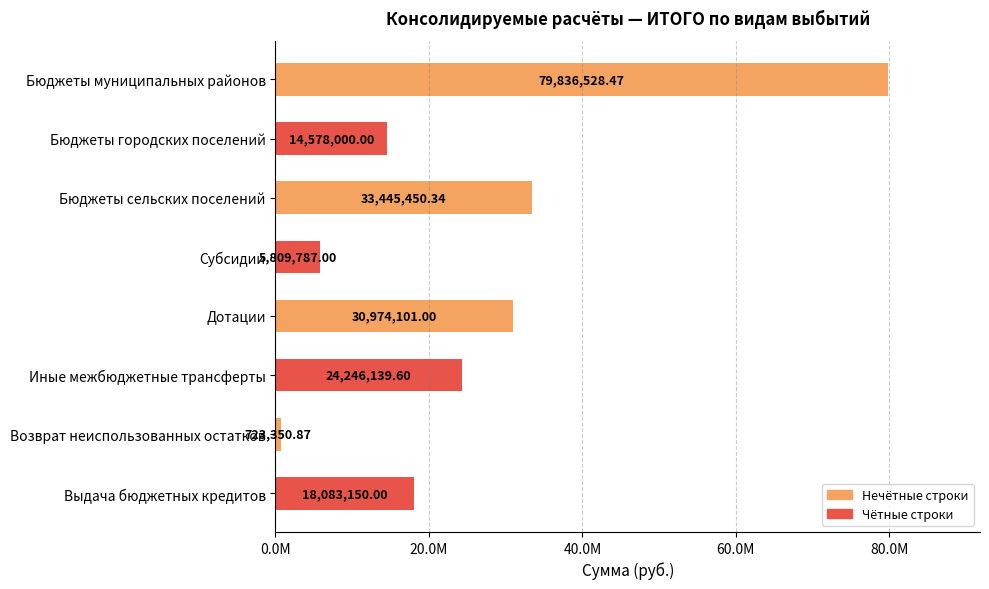

Are the bars grouped side by side (vs. stacked)?

No